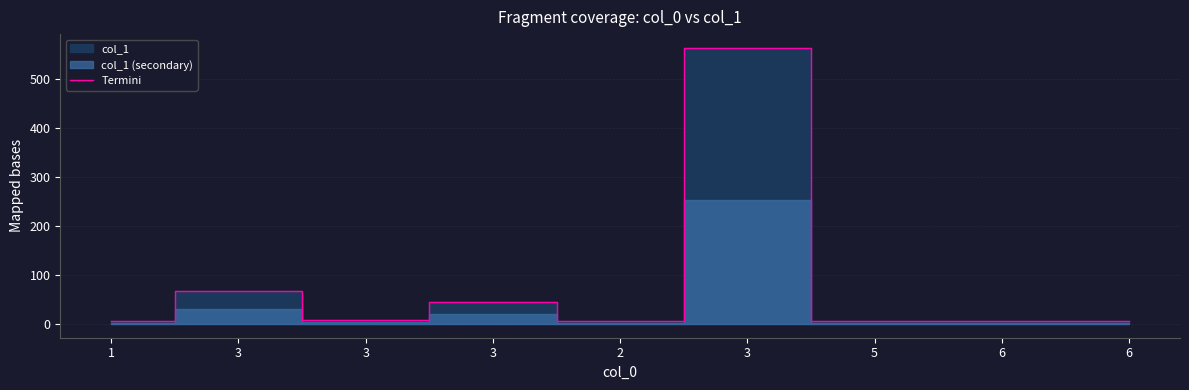

What is the value of the 7th point from the left?

5